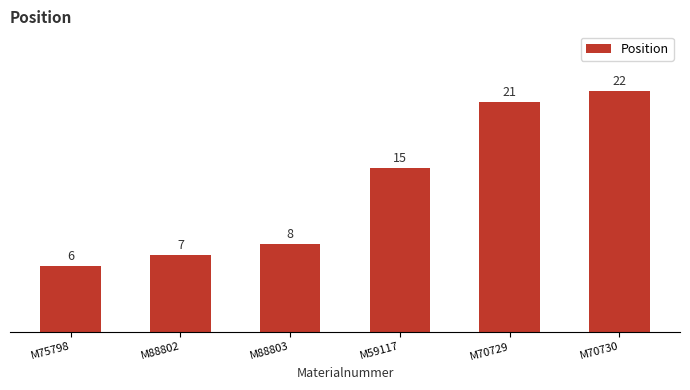

What is the difference between the second highest and second lowest values?

14